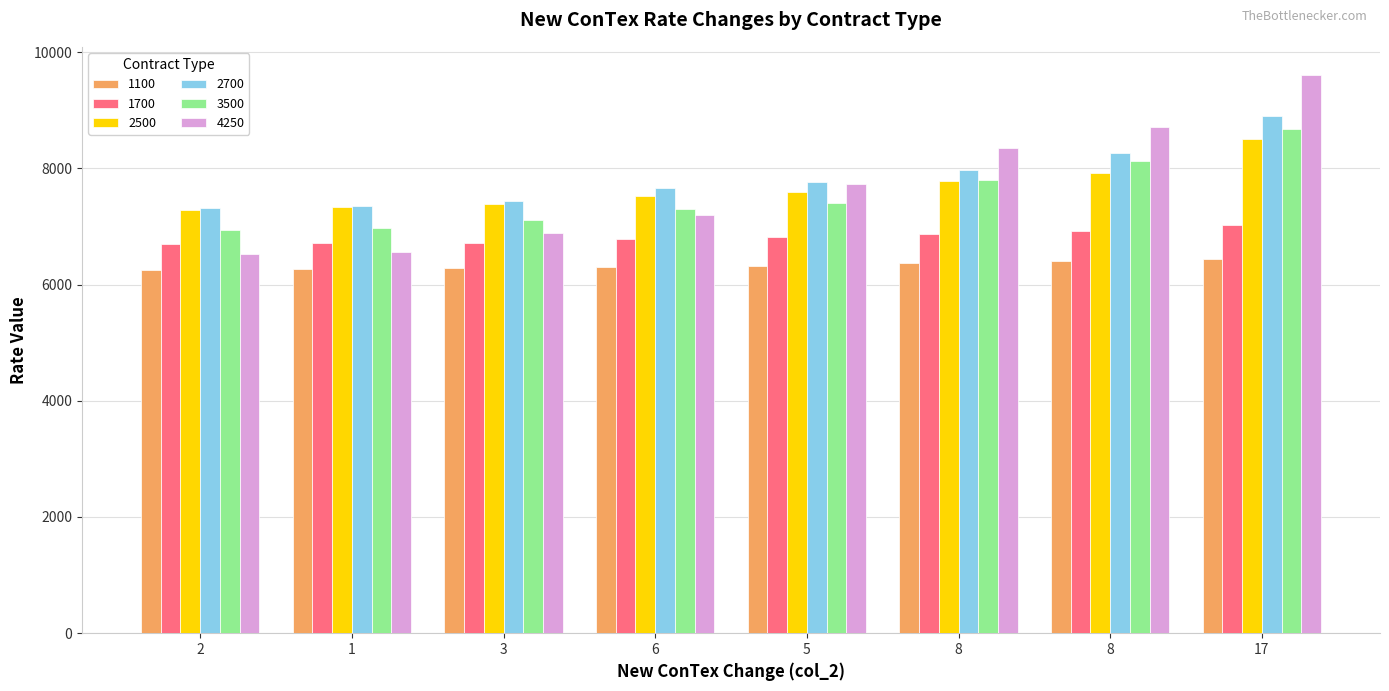

Which has a higher value, 2 or 1?

1